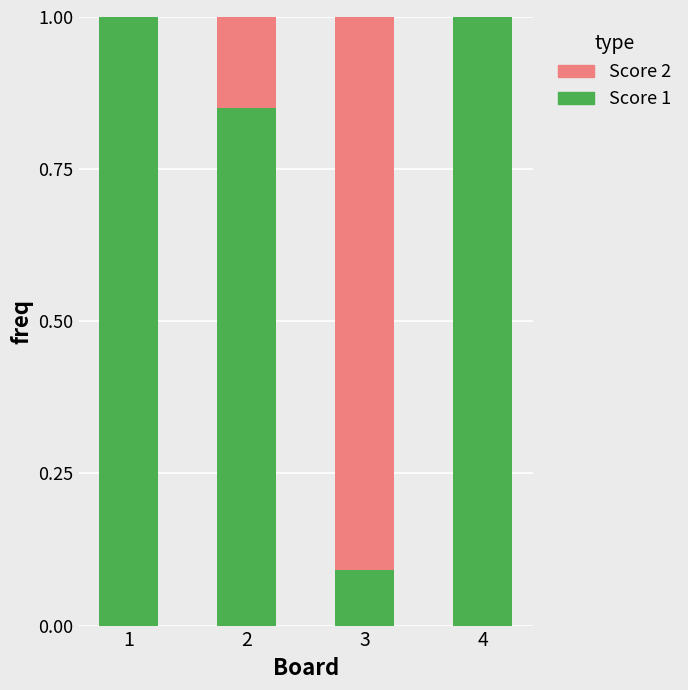

Count the Score 1 values in the range 0 to 1.

4